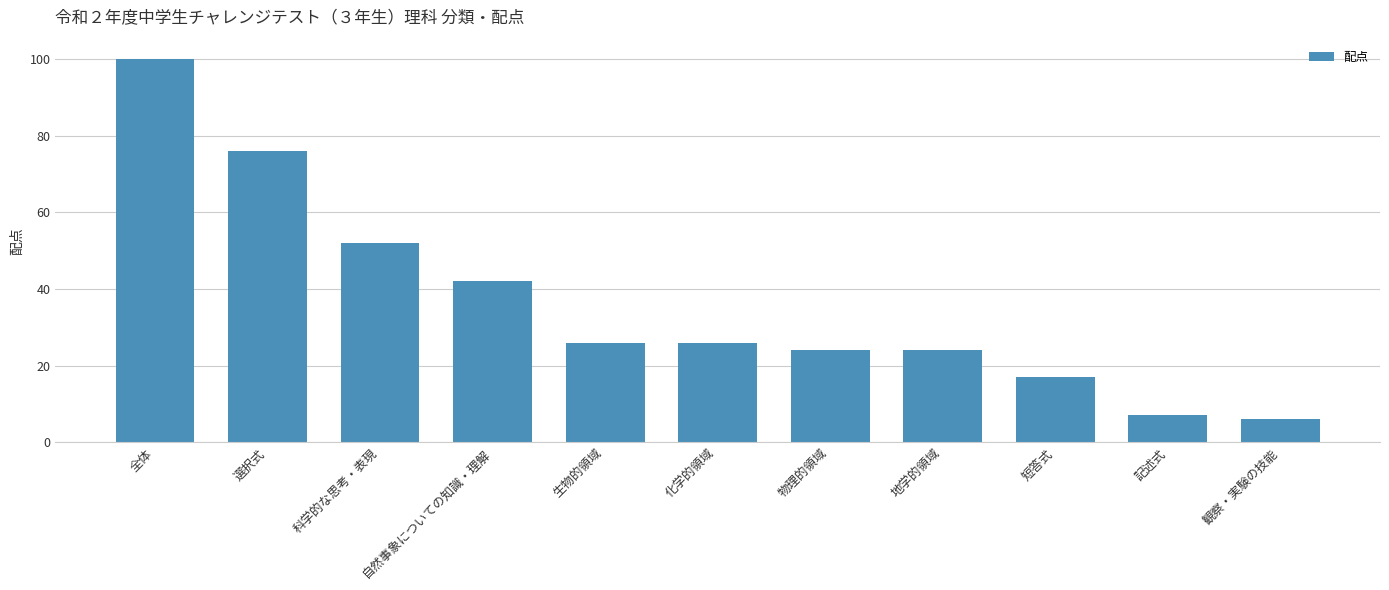

True or false: the data shows 52 at 科学的な思考・表現.

True